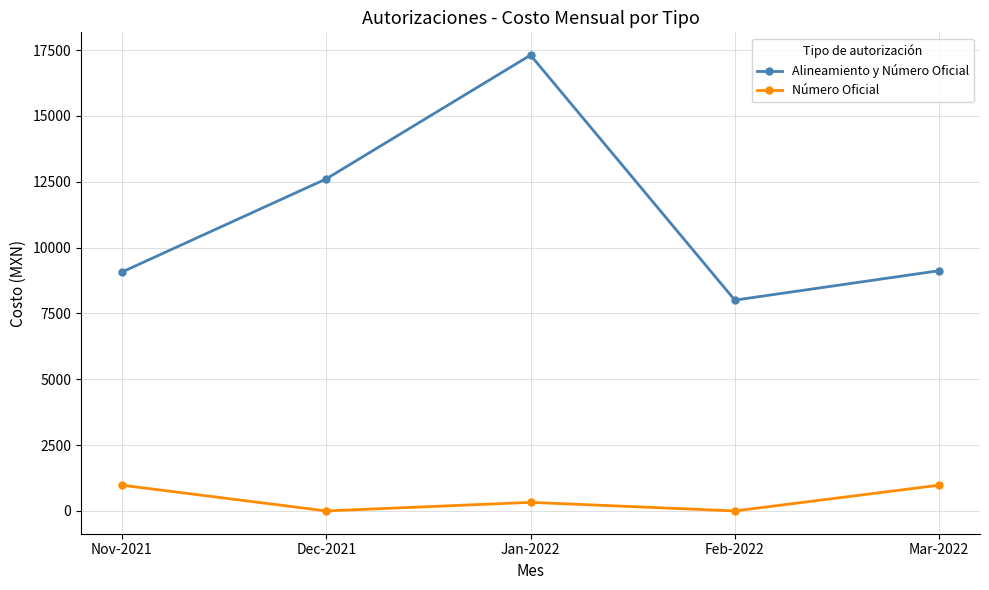

True or false: Alineamiento y Número Oficial has a value of 3851.7 at Feb-2022.

False